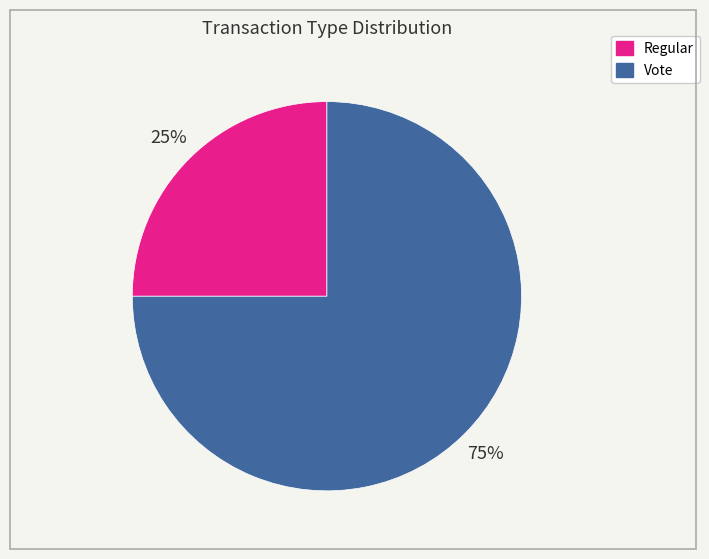

How many segments does this pie chart have?

2